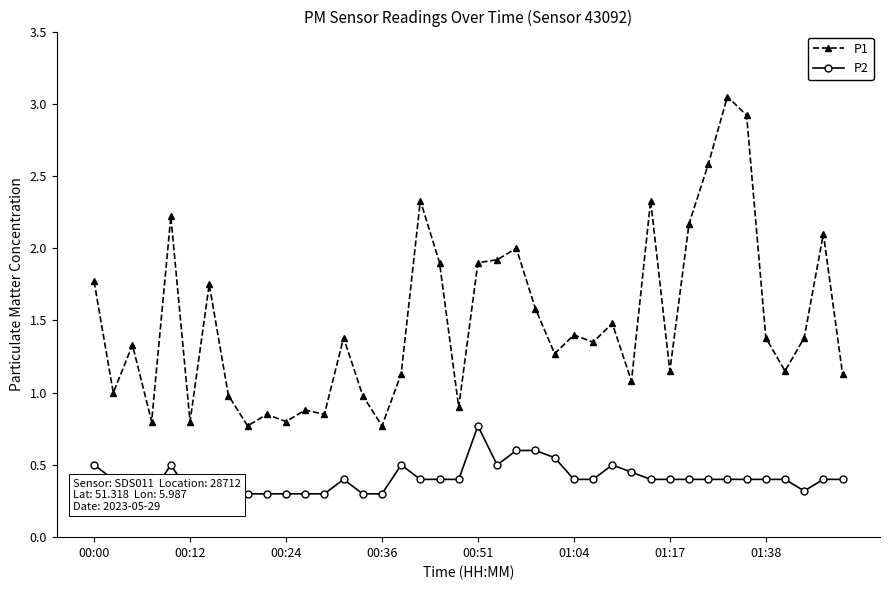

True or false: P2 and P1 intersect in this chart.

False